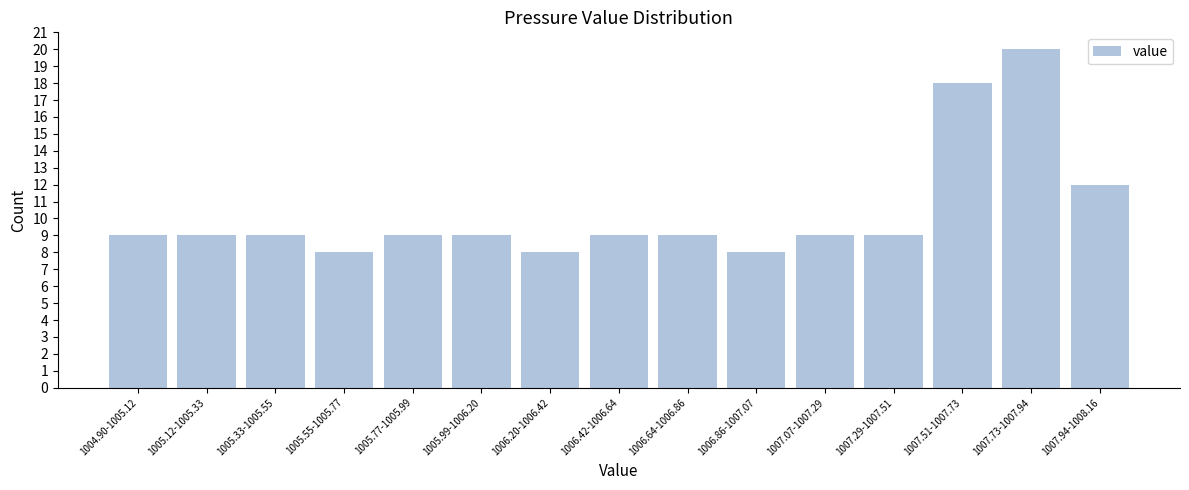

Reading left to right, what are all the values shown in this chart?

1004.90-1005.12=9	1005.12-1005.33=9	1005.33-1005.55=9	1005.55-1005.77=8	1005.77-1005.99=9	1005.99-1006.20=9	1006.20-1006.42=8	1006.42-1006.64=9	1006.64-1006.86=9	1006.86-1007.07=8	1007.07-1007.29=9	1007.29-1007.51=9	1007.51-1007.73=18	1007.73-1007.94=20	1007.94-1008.16=12